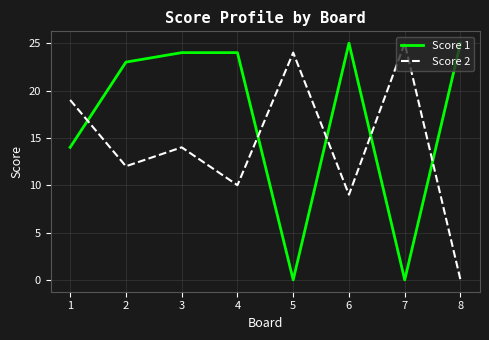

List the labels in order of Score 2 value, largest first.

7, 5, 1, 3, 2, 4, 6, 8